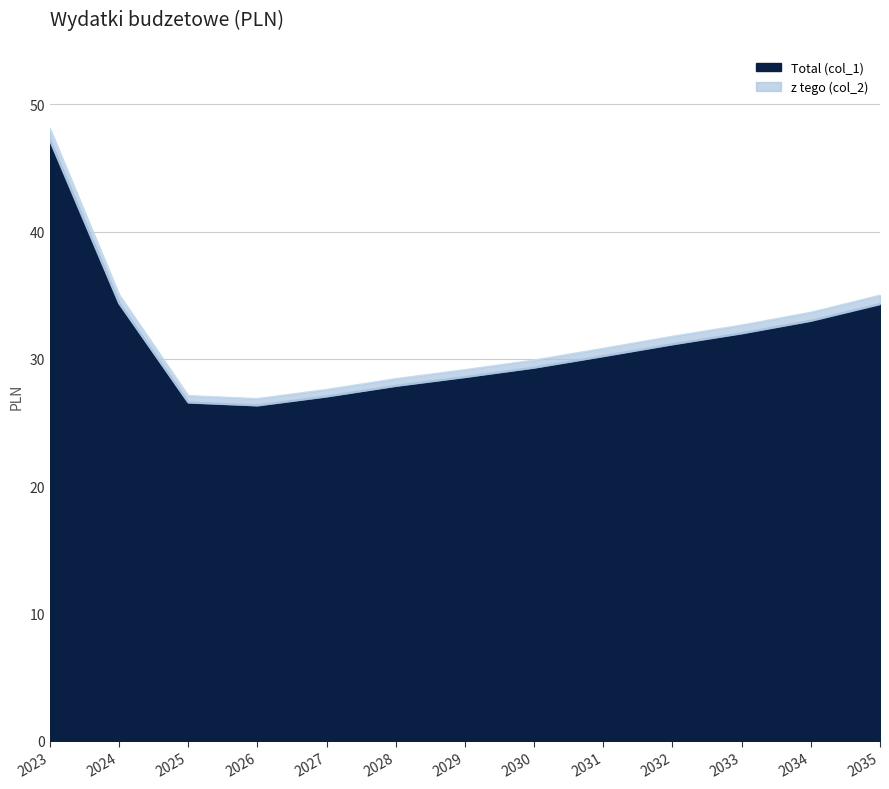

What is the value of the 8th point from the left?

29.3